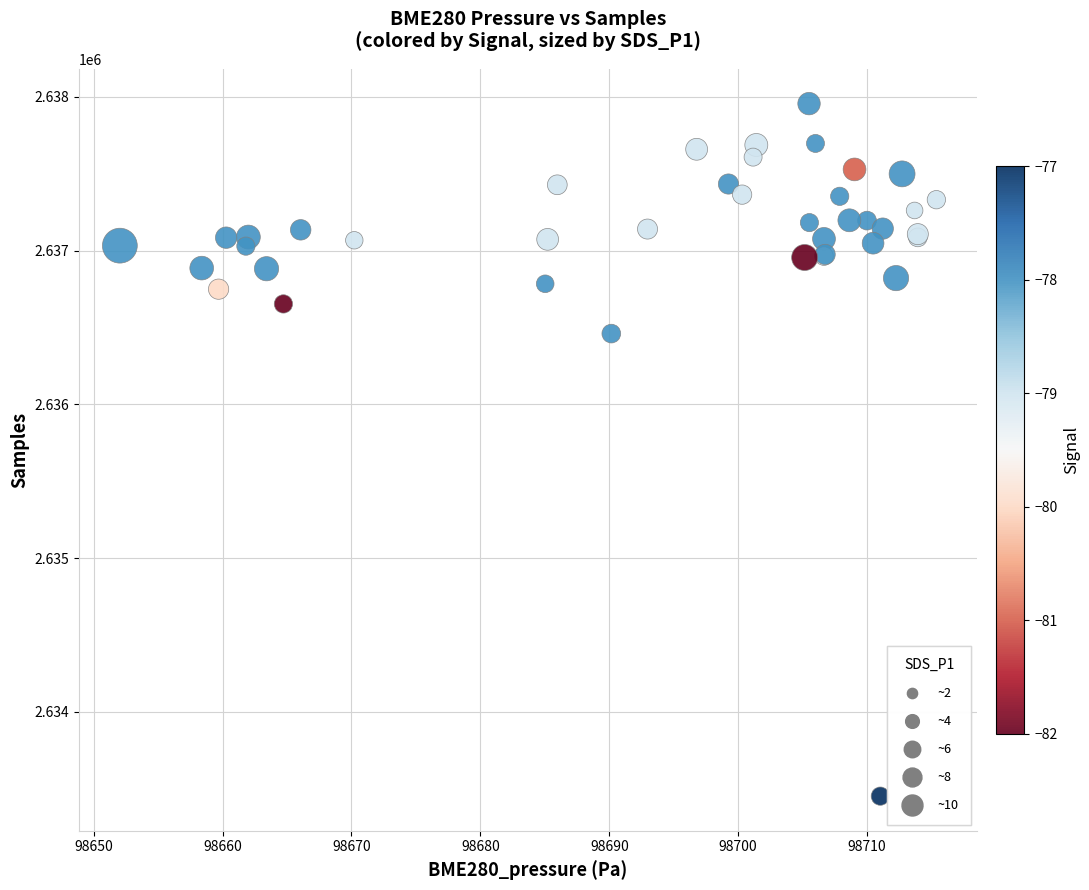

What Y value in the scatter plot is closest to 2635703?

2636460